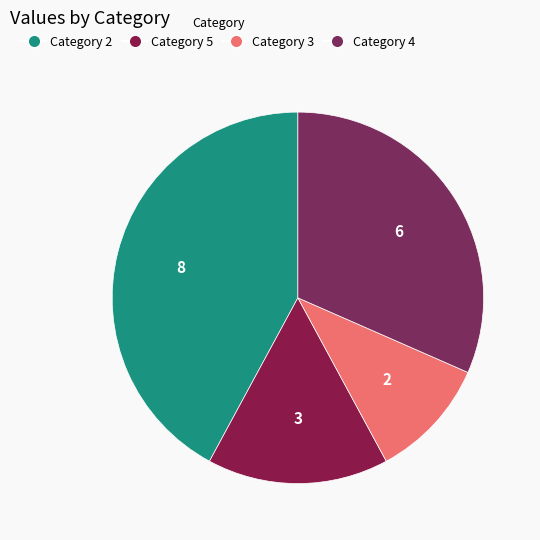

How many segments does this pie chart have?

4